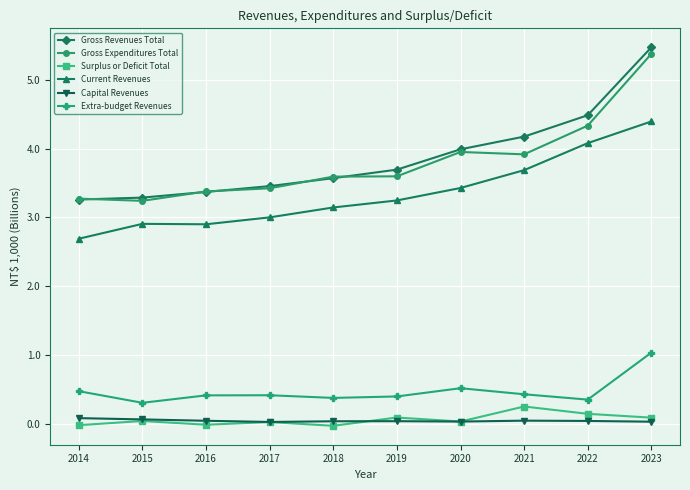

Which label corresponds to the largest value in the chart?

2023